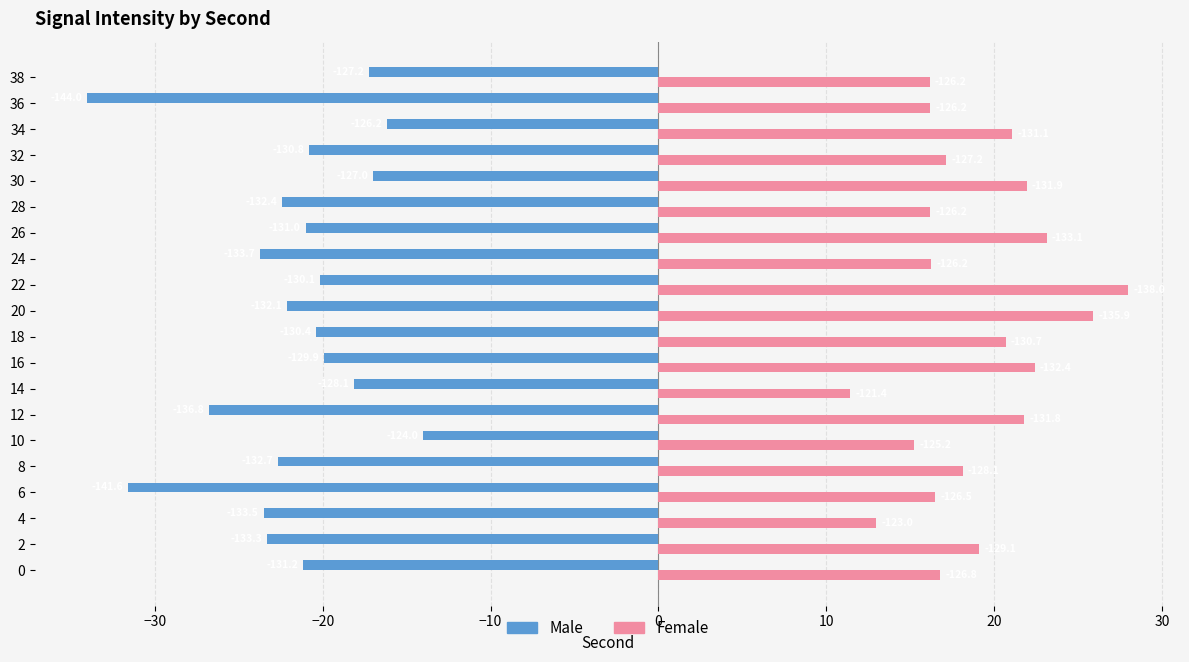

List the series in order of their peak value, lowest first.

Male, Female